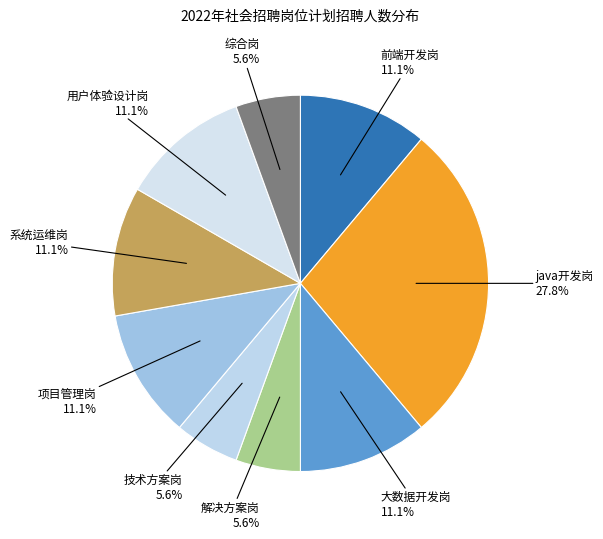

The 系统运维岗 slice represents 11% of the pie. True or false?

True